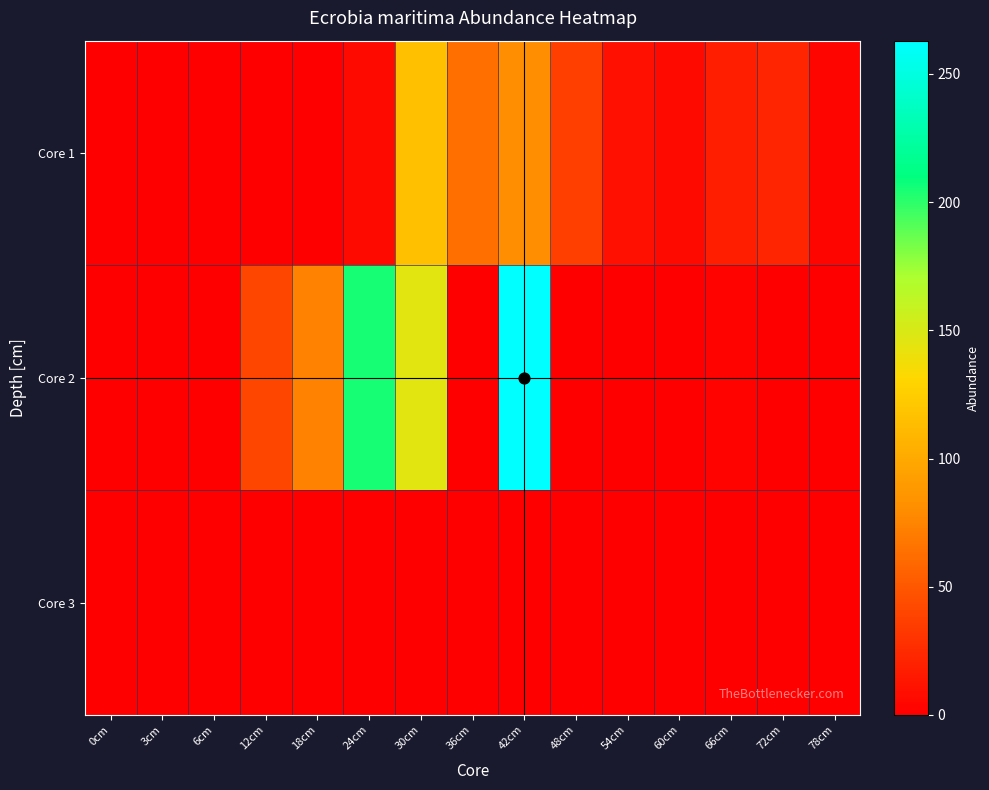

What is the total value across all series at 42cm?

345